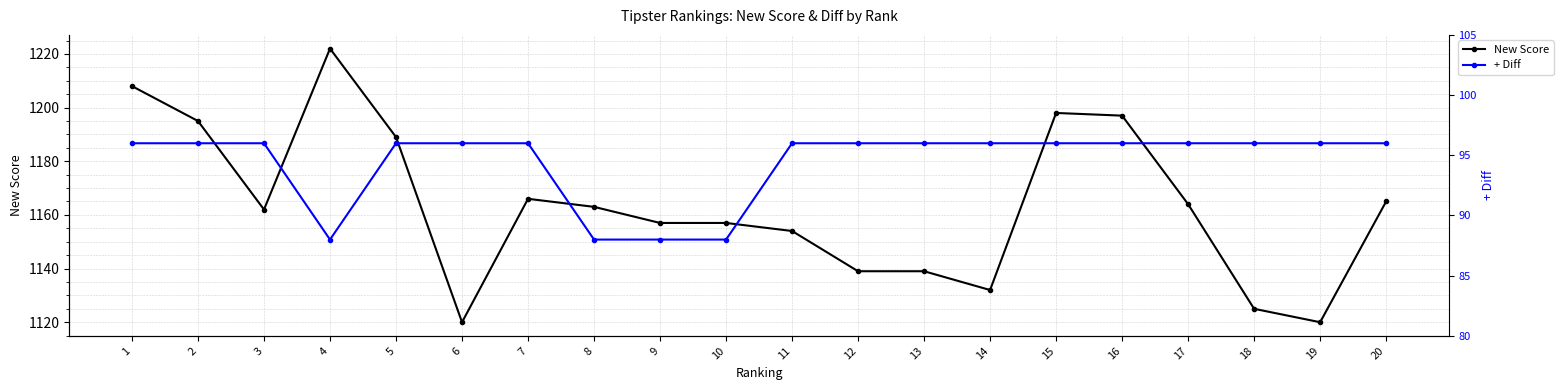

At which category does New Score reach its first local valley?

3